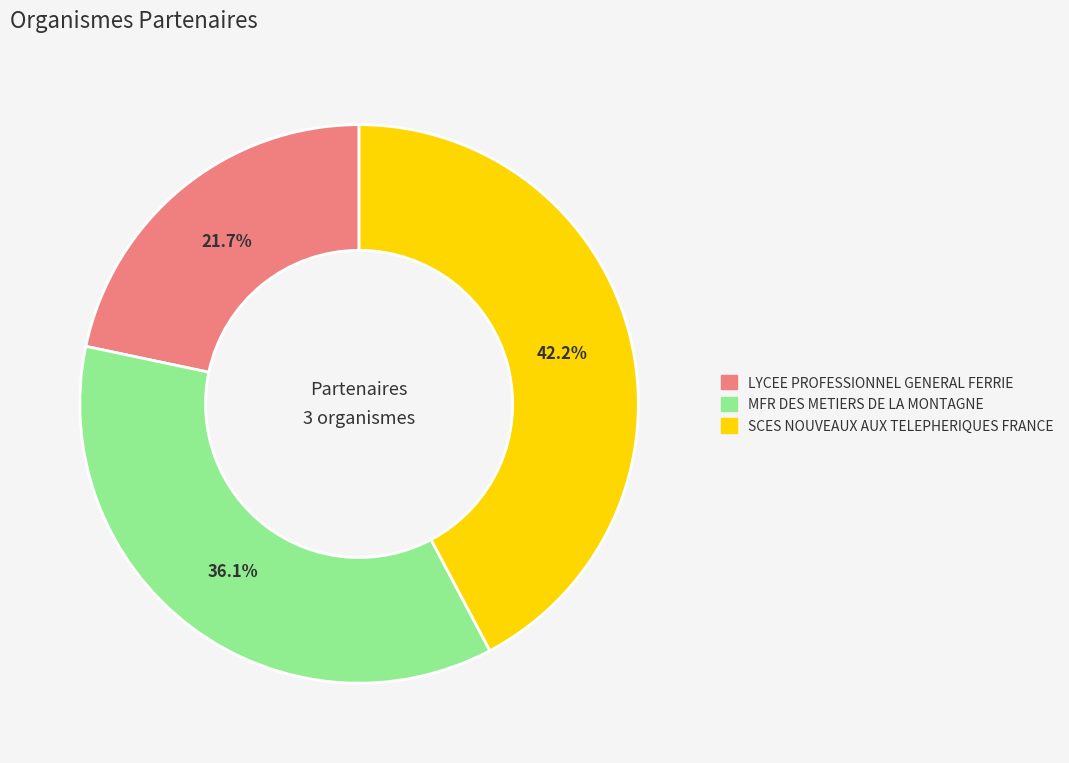

To the nearest percent, what is the combined percentage of LYCEE PROFESSIONNEL GENERAL FERRIE and SCES NOUVEAUX AUX TELEPHERIQUES FRANCE?

64%